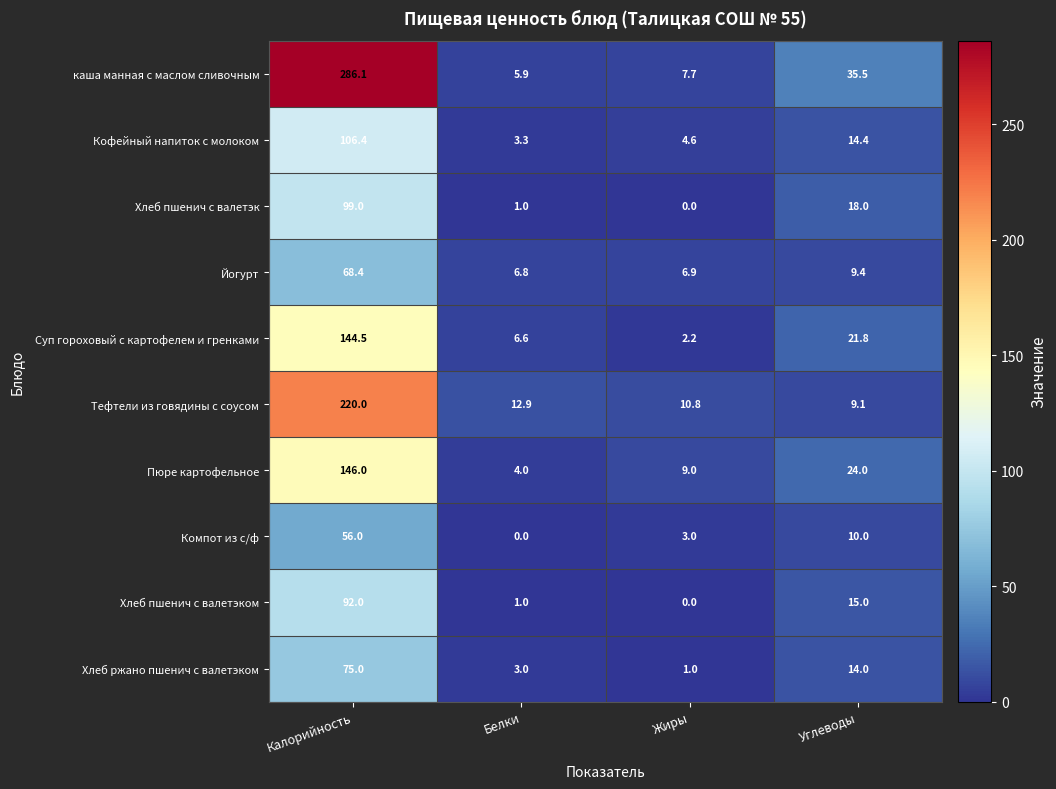

At which label does Хлеб пшенич с валетэк reach its minimum?

Жиры